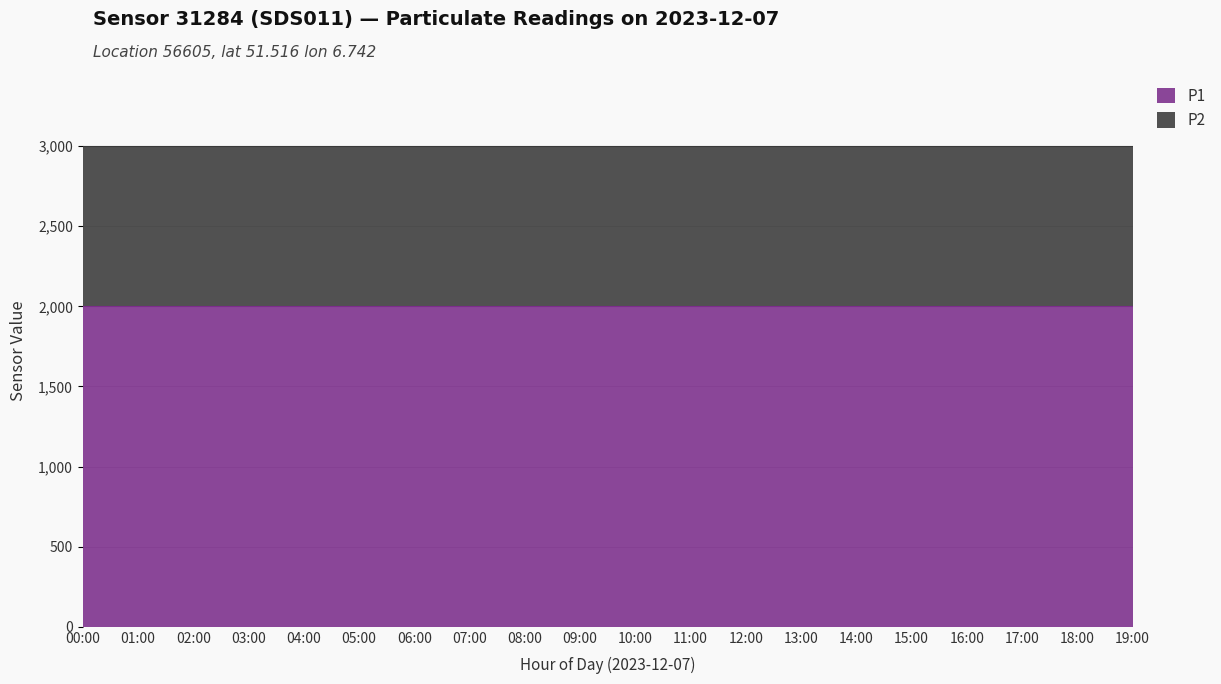

The P1 series shows 1999.9 at 01:00. True or false?

True